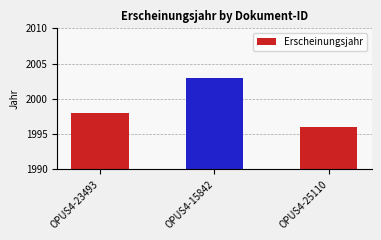

What is the sum of all values?

5997